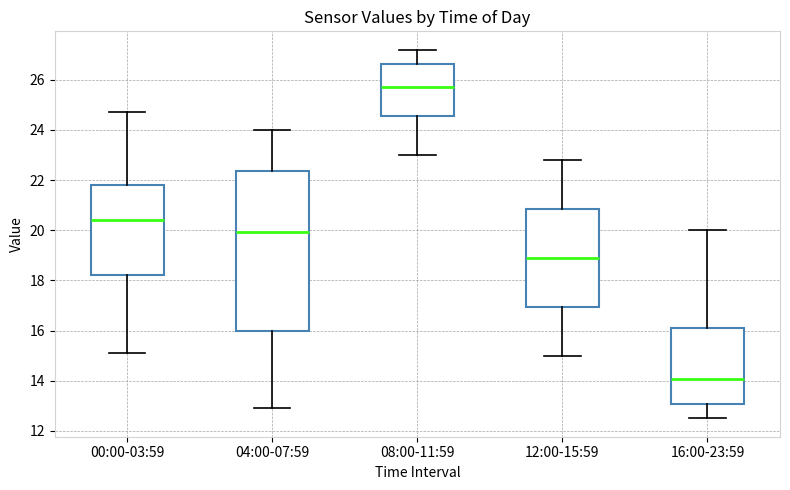

Which box has the lowest median line?

16:00-23:59